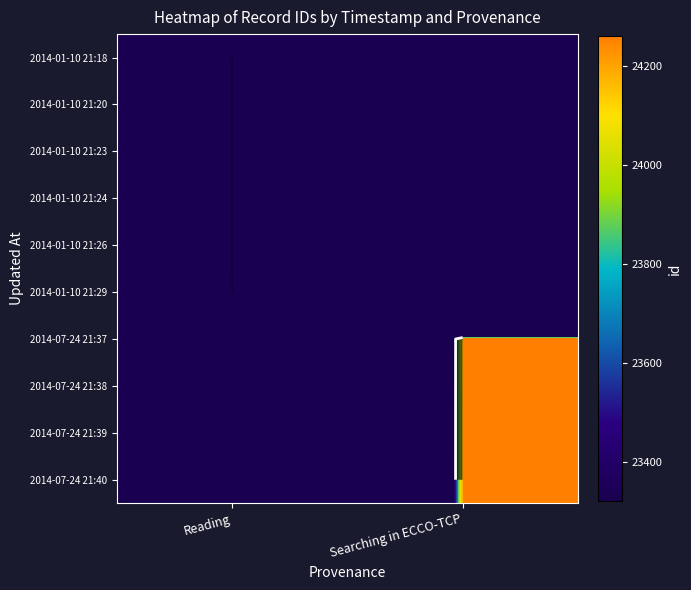

What is the total value across all series at Reading?

139947